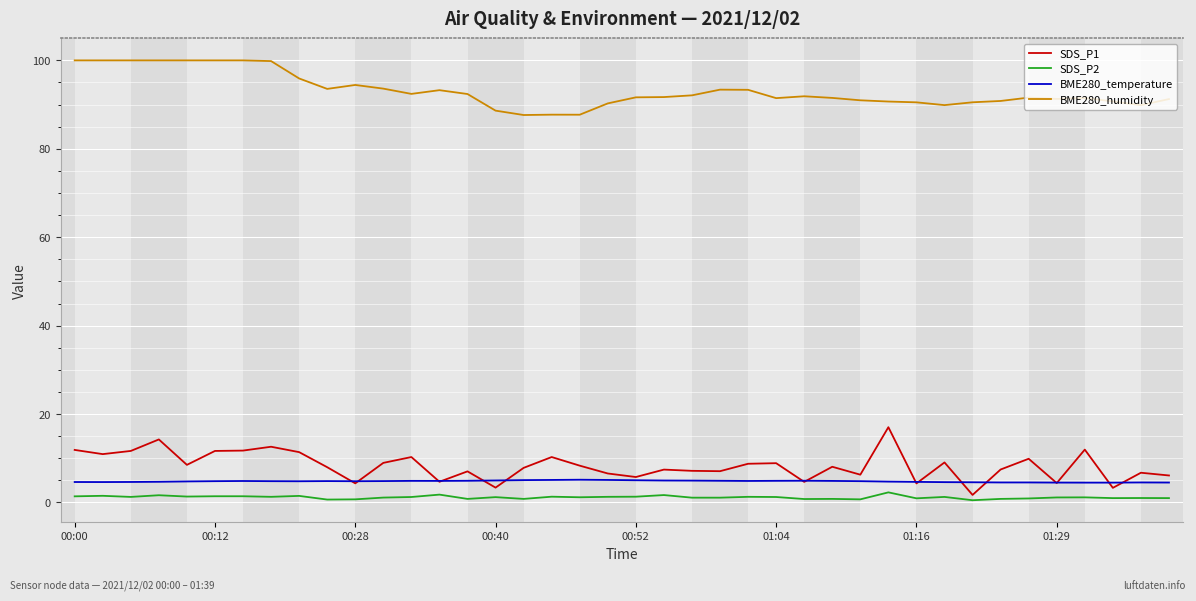

How many lines are shown in the chart?

4